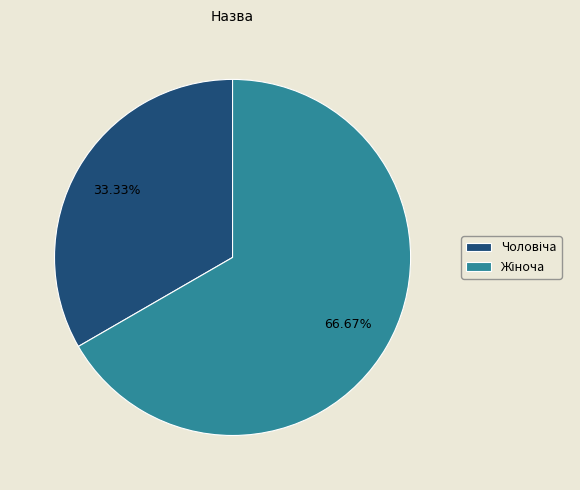

Does any single category account for the majority?

Yes